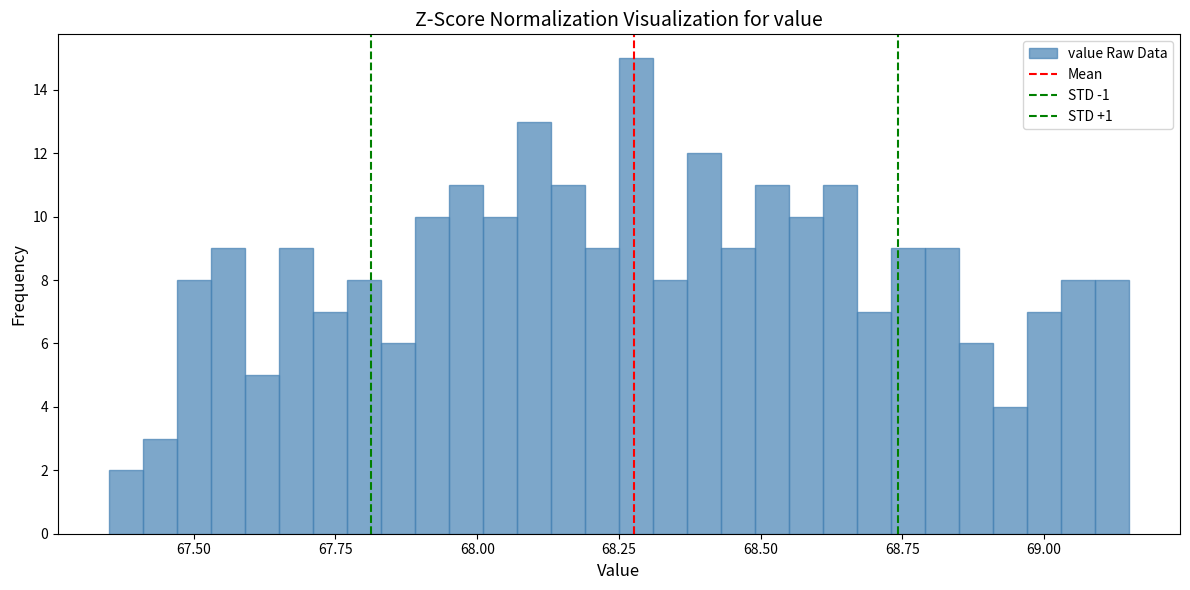

Read against the x-axis, roughly where is the centre of the tallest bar?

68.30